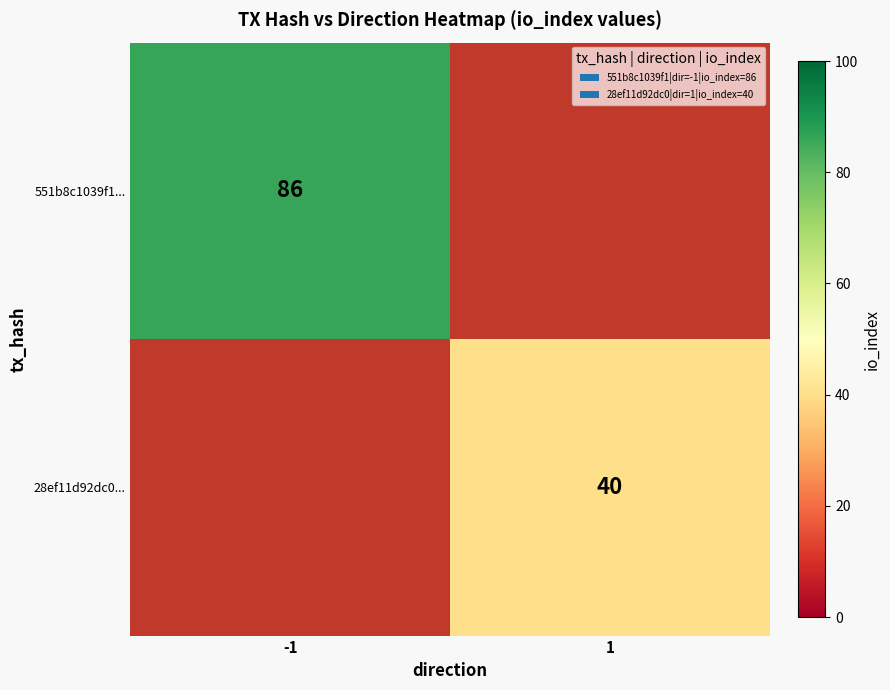

Which has a higher value, 1 or -1?

-1